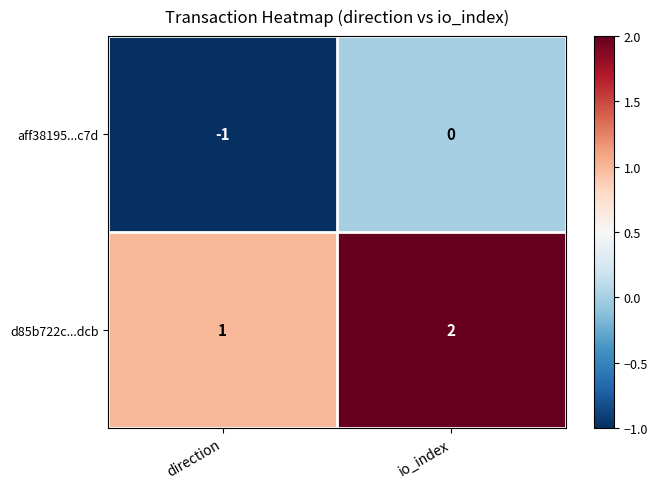

Reading left to right, transcribe all the data shown in this chart.

aff38195...c7d: -1	0
d85b722c...dcb: 1	2